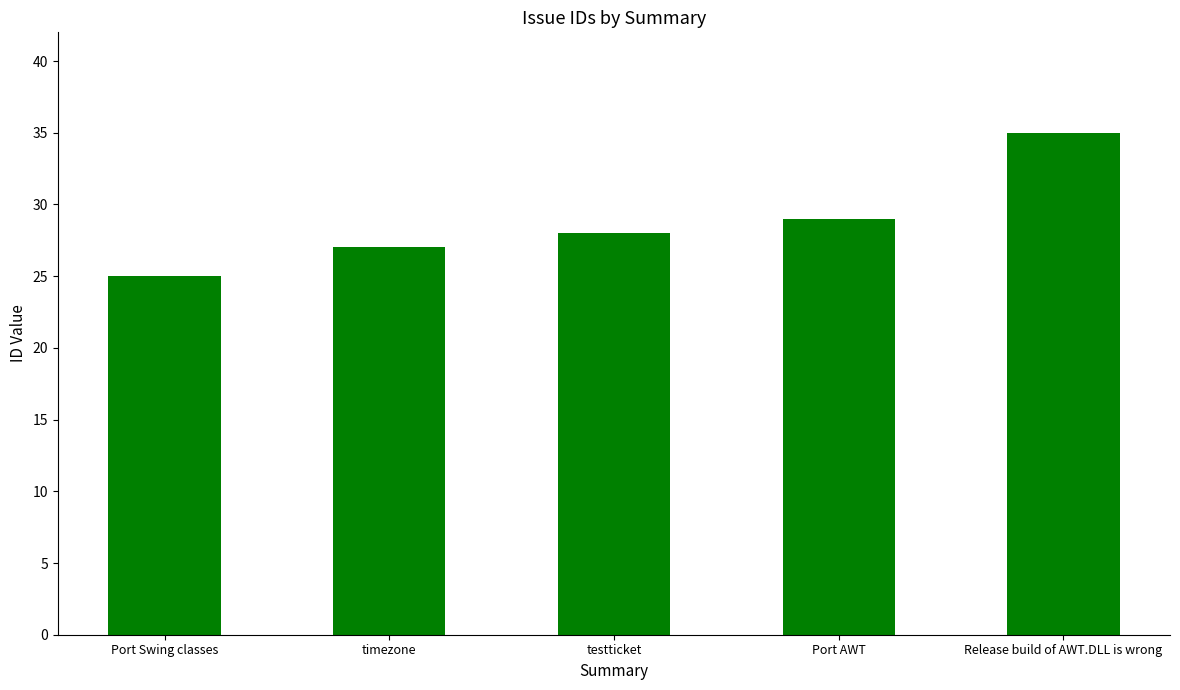

Reading left to right, what are all the values shown in this chart?

25	27	28	29	35